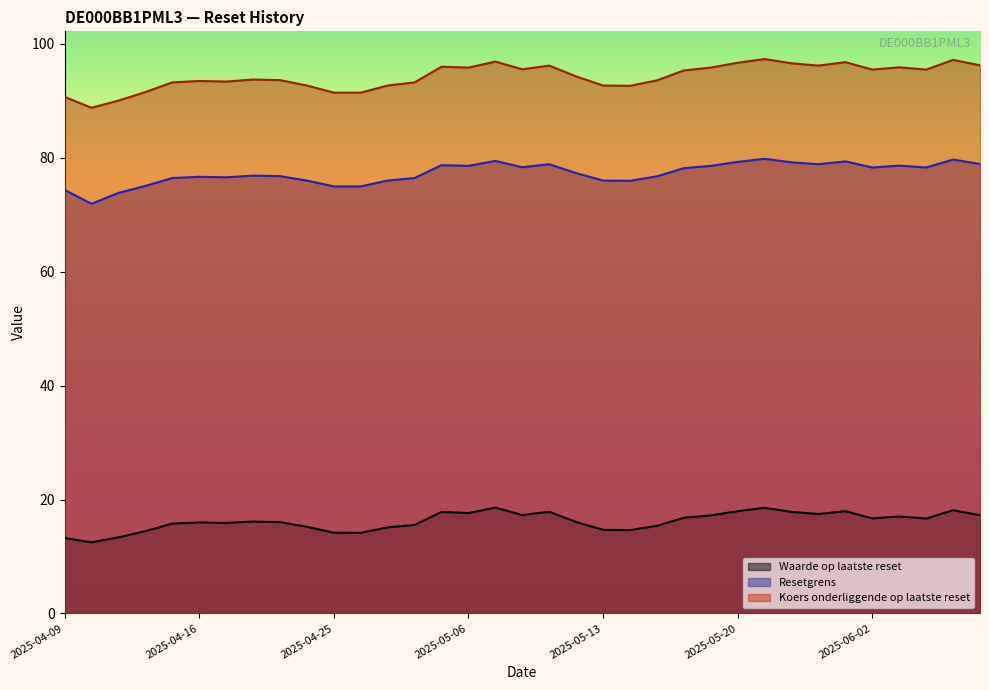

Reading left to right, extract all data points from this chart.

Waarde op laatste reset: 2025-04-09=13.2	2025-04-10=12.5	2025-04-11=13.4	2025-04-14=14.4	2025-04-15=15.8	2025-04-16=16.0	2025-04-17=15.9	2025-04-22=16.1	2025-04-23=16.0	2025-04-24=15.2	2025-04-25=14.2	2025-04-28=14.2	2025-04-29=15.1	2025-04-30=15.5	2025-05-02=17.8	2025-05-06=17.6	2025-05-07=18.6	2025-05-08=17.3	2025-05-09=17.9	2025-05-12=16.1	2025-05-13=14.7	2025-05-14=14.6	2025-05-15=15.4	2025-05-16=16.8	2025-05-19=17.2	2025-05-20=18.0	2025-05-21=18.6	2025-05-22=17.8	2025-05-23=17.4	2025-05-26=18.0	2025-06-02=16.7	2025-06-03=17.0	2025-06-04=16.7	2025-06-05=18.1	2025-06-06=17.2
Resetgrens: 2025-04-09=74.4	2025-04-10=71.9	2025-04-11=73.8	2025-04-14=75.1	2025-04-15=76.5	2025-04-16=76.7	2025-04-17=76.6	2025-04-22=76.9	2025-04-23=76.8	2025-04-24=76.0	2025-04-25=75.0	2025-04-28=75.0	2025-04-29=76.0	2025-04-30=76.5	2025-05-02=78.7	2025-05-06=78.6	2025-05-07=79.5	2025-05-08=78.4	2025-05-09=78.9	2025-05-12=77.3	2025-05-13=76.0	2025-05-14=76.0	2025-05-15=76.8	2025-05-16=78.2	2025-05-19=78.6	2025-05-20=79.3	2025-05-21=79.8	2025-05-22=79.2	2025-05-23=78.9	2025-05-26=79.4	2025-06-02=78.3	2025-06-03=78.6	2025-06-04=78.3	2025-06-05=79.7	2025-06-06=78.9
Koers onderliggende op laatste reset: 2025-04-09=90.7	2025-04-10=88.8	2025-04-11=90.0	2025-04-14=91.5	2025-04-15=93.2	2025-04-16=93.5	2025-04-17=93.4	2025-04-22=93.8	2025-04-23=93.7	2025-04-24=92.7	2025-04-25=91.5	2025-04-28=91.5	2025-04-29=92.7	2025-04-30=93.2	2025-05-02=96.0	2025-05-06=95.8	2025-05-07=96.9	2025-05-08=95.5	2025-05-09=96.2	2025-05-12=94.3	2025-05-13=92.7	2025-05-14=92.7	2025-05-15=93.6	2025-05-16=95.3	2025-05-19=95.8	2025-05-20=96.7	2025-05-21=97.3	2025-05-22=96.6	2025-05-23=96.2	2025-05-26=96.8	2025-06-02=95.5	2025-06-03=95.9	2025-06-04=95.5	2025-06-05=97.2	2025-06-06=96.2